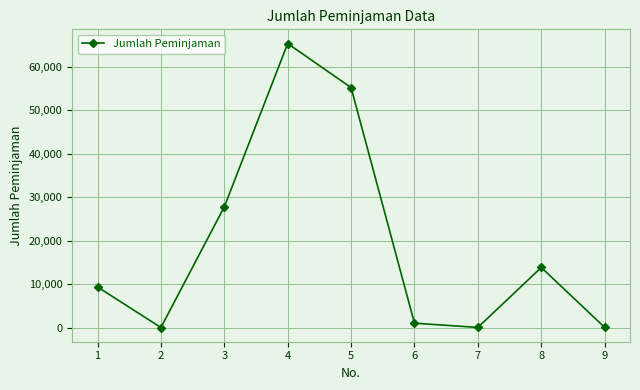

Which label corresponds to the largest value in the chart?

4